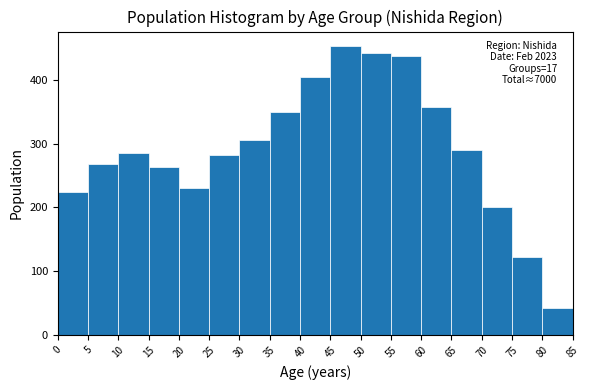

Which range on the x-axis has the tallest bar?

45 to 50